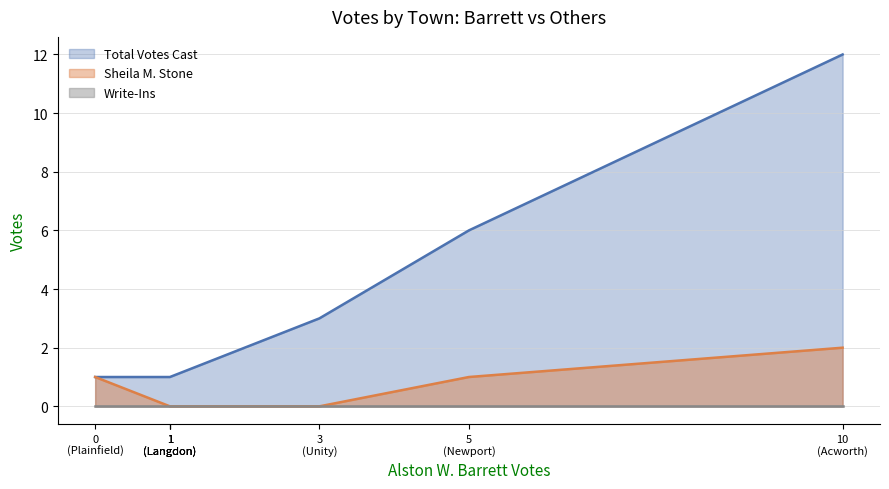

What is the maximum value shown in the chart?

12